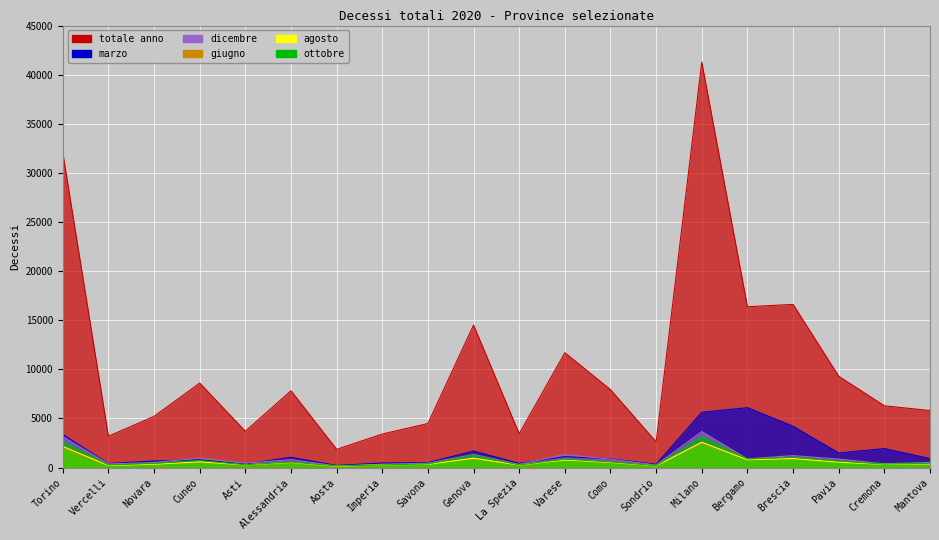

What is the difference between the highest and lowest values at Bergamo?

15610